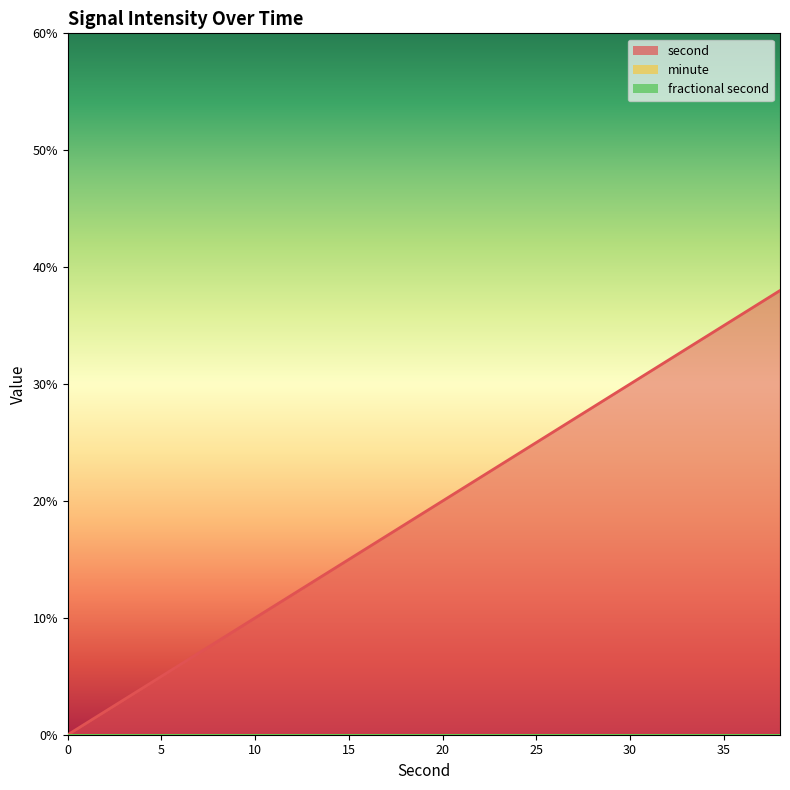

What is the total value across all series at 26?

26